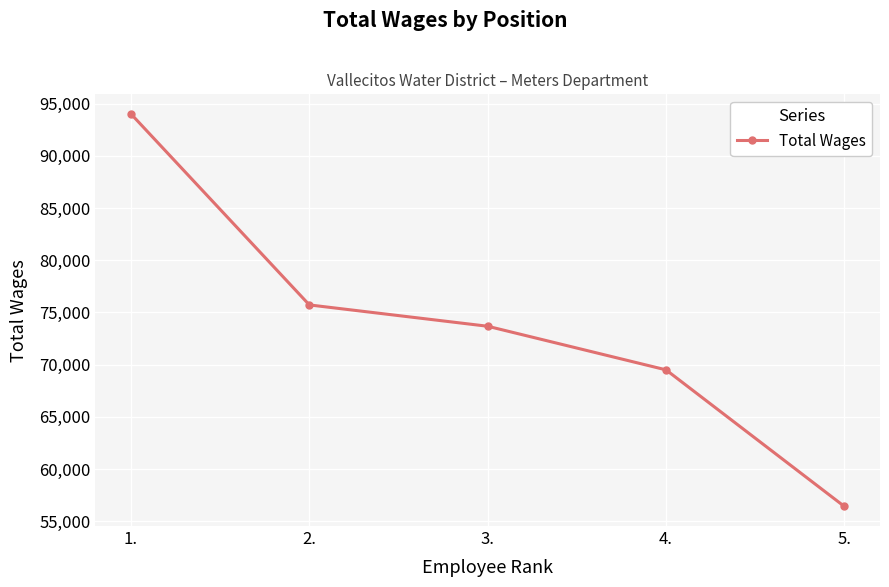

What is the difference between the maximum and minimum values?

37584